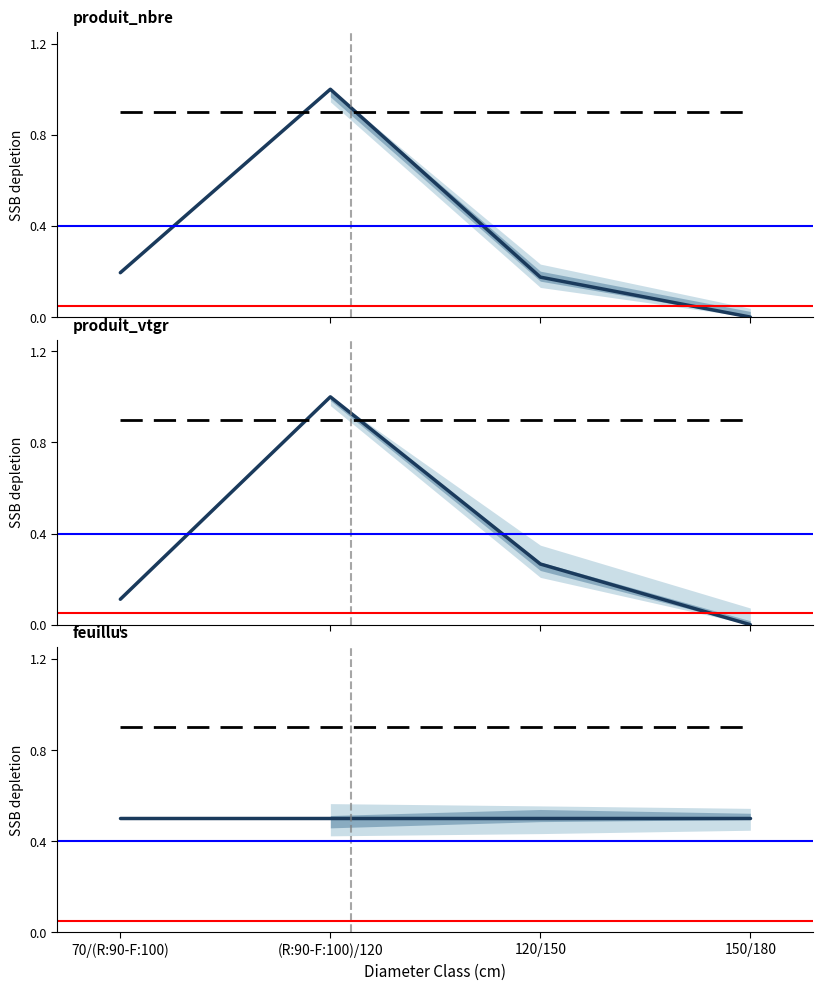

The produit_nbre series shows 0.0 at 150/180. True or false?

True